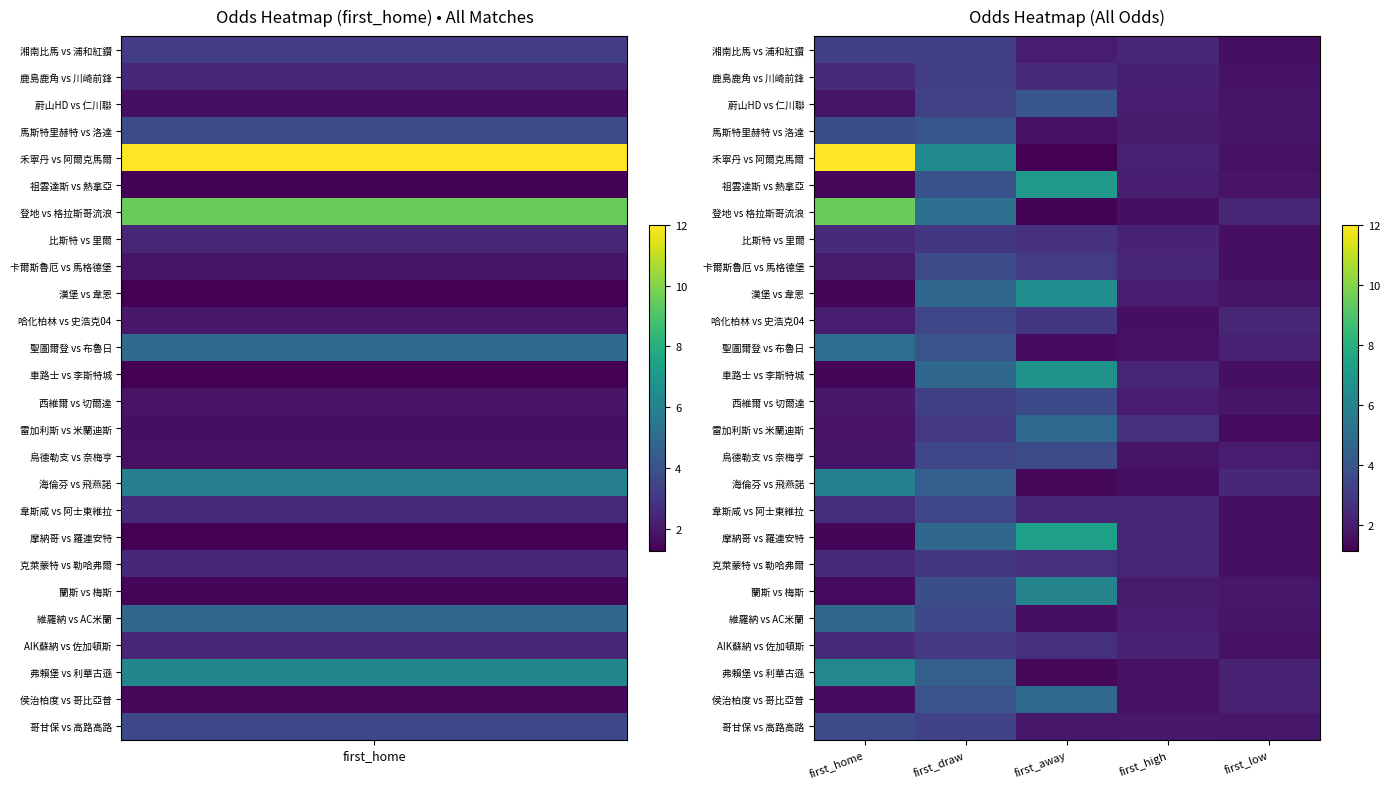

How many data points does each series have?

5